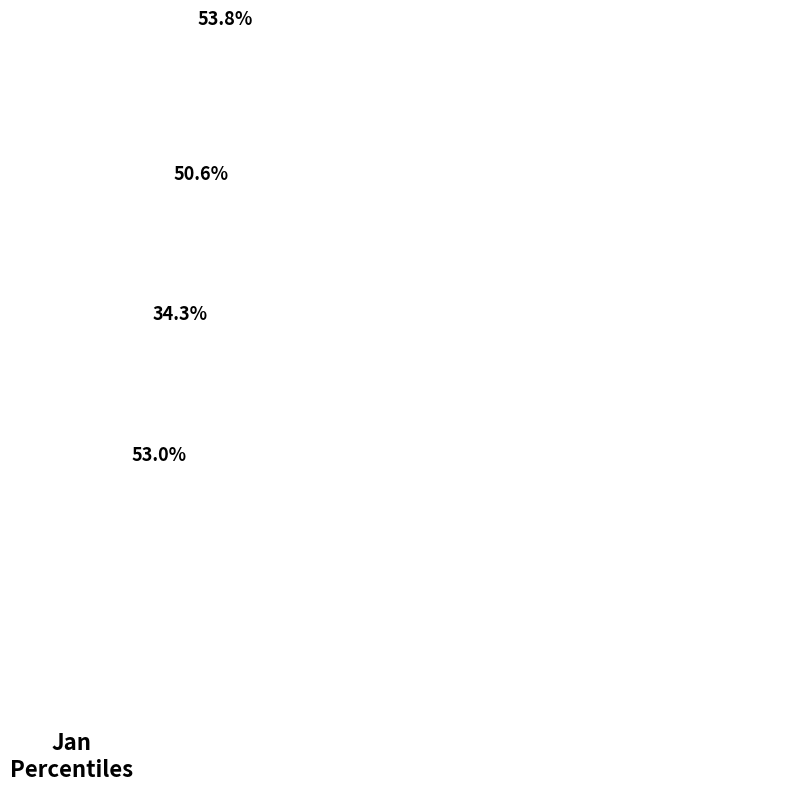

To the nearest percent, what is the combined percentage of pct75 and pct35?

23%